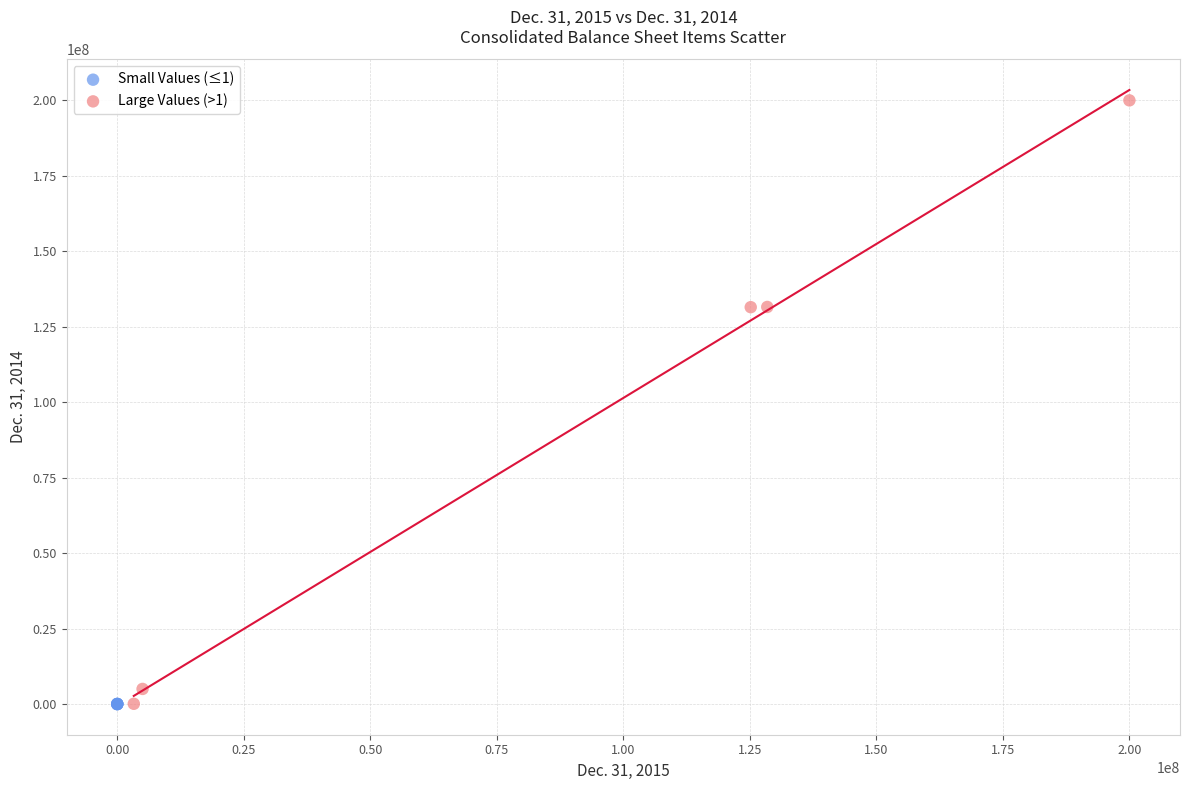

Which series has the widest spread of Y values?

Large Values (>1)